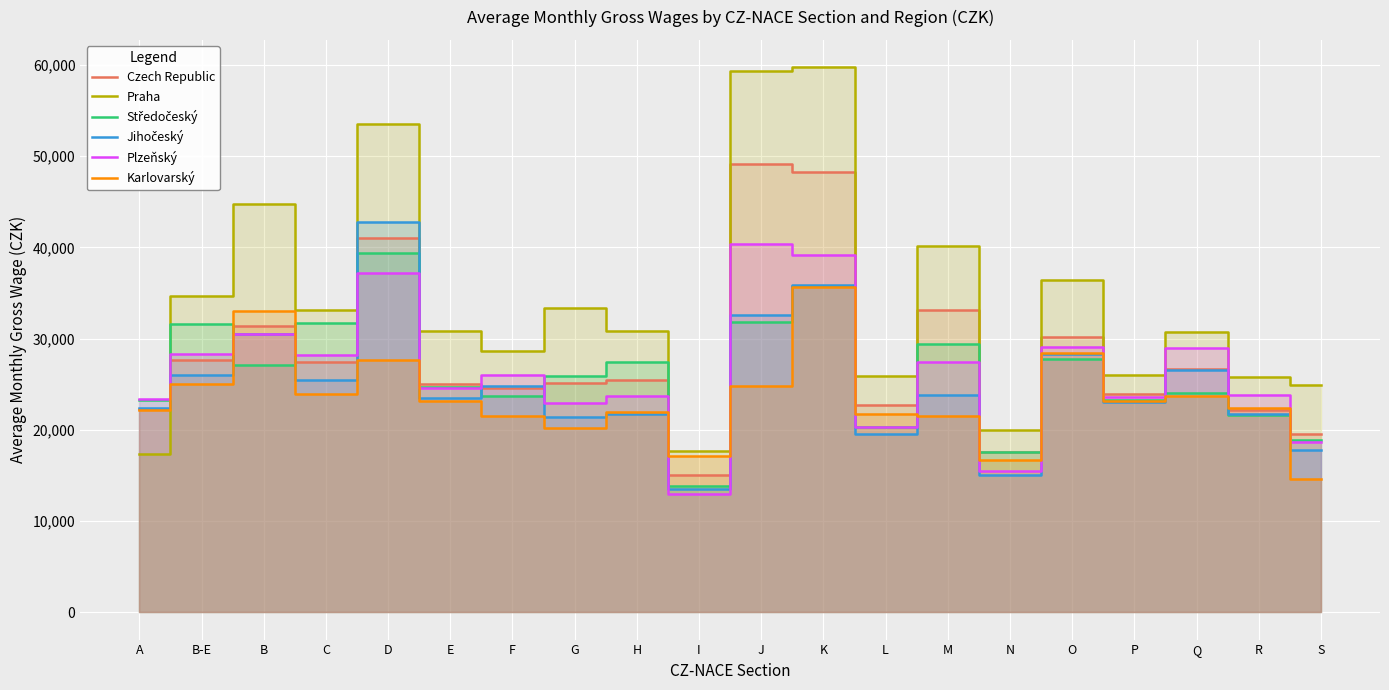

True or false: Czech Republic has more than 0 interior local peaks.

True